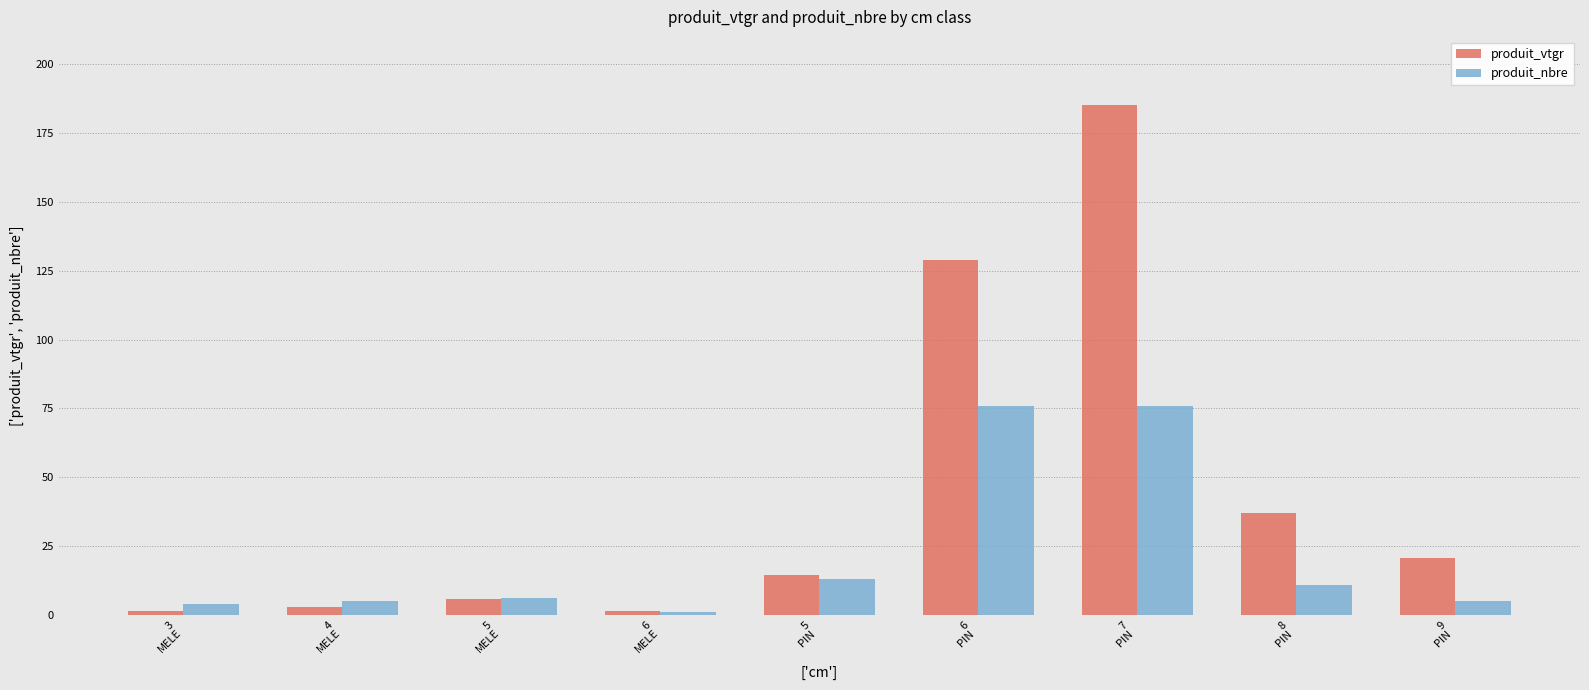

Does the chart contain stacked bars?

No